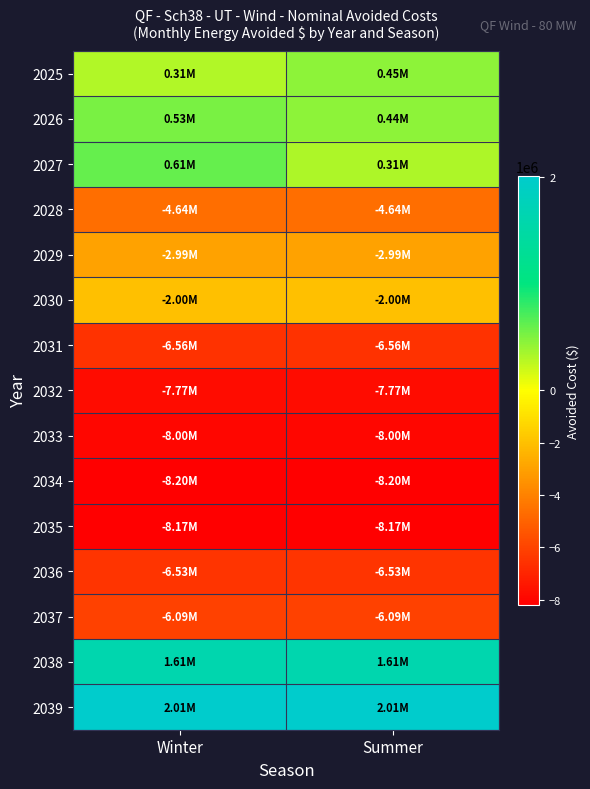

Which label corresponds to the smallest value in the chart?

Winter